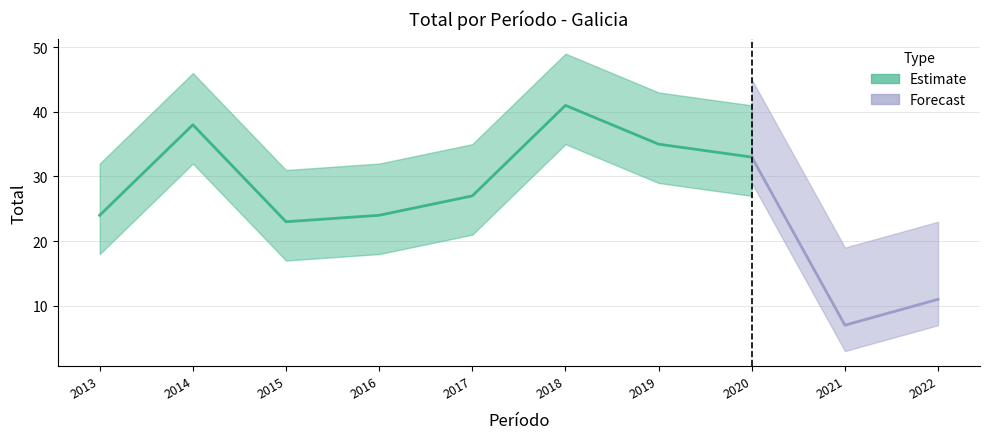

Is this an area chart (filled region under the line)?

No